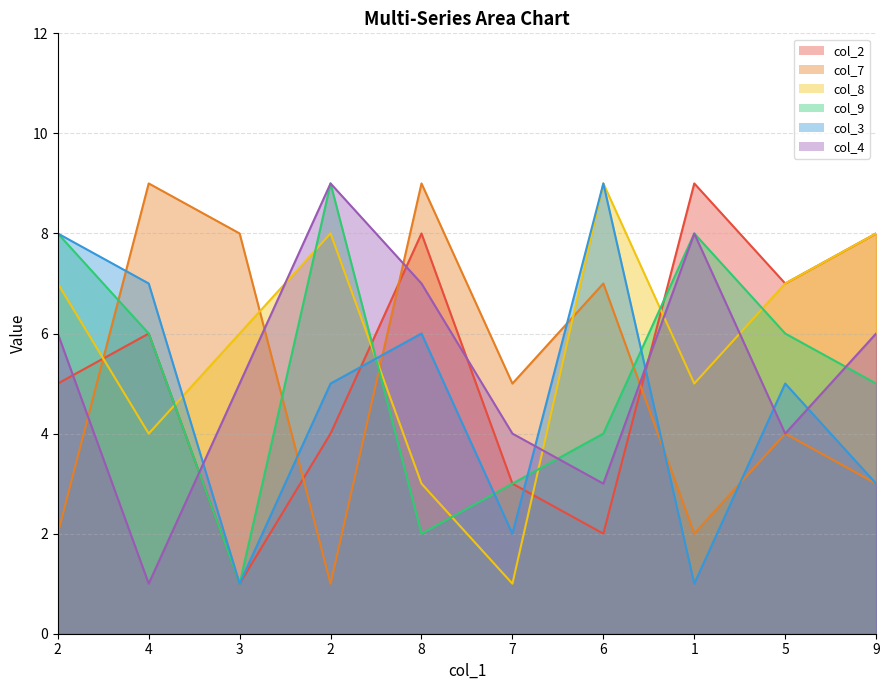

After their last crossing, which series has the higher values: col_2 or col_4?

col_2